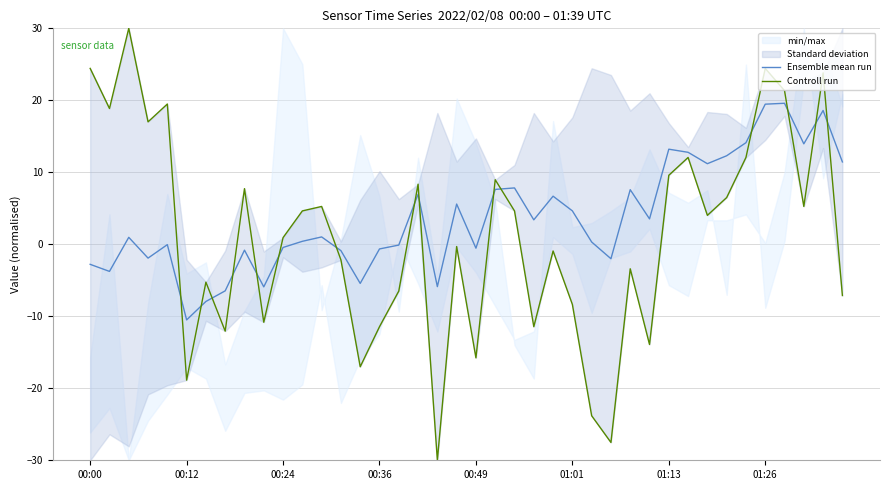

What is the highest value of the Ensemble mean run series?

19.6